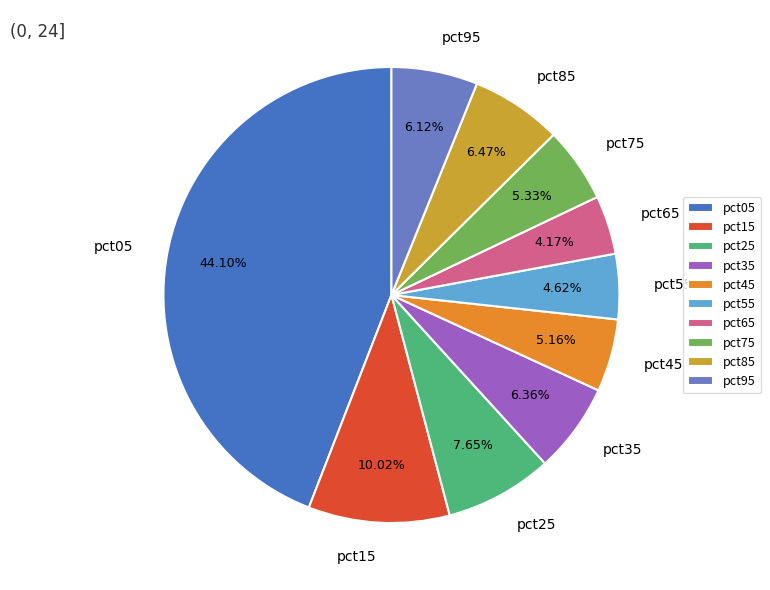

How many slices are in this pie chart?

10